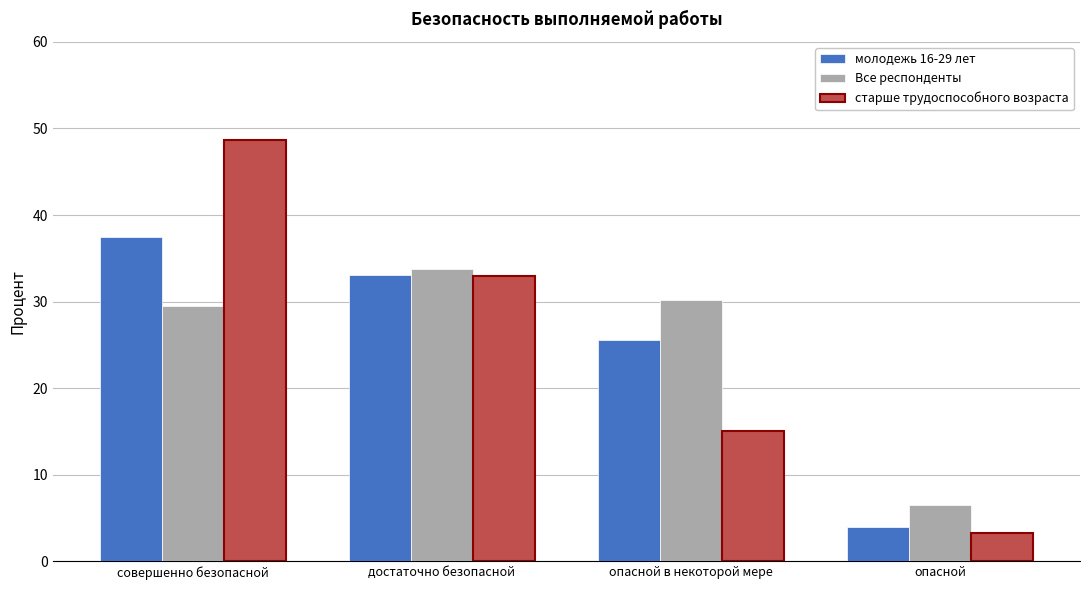

What is the value of the старше трудоспособного возраста bar at the 2nd from the left?

32.9